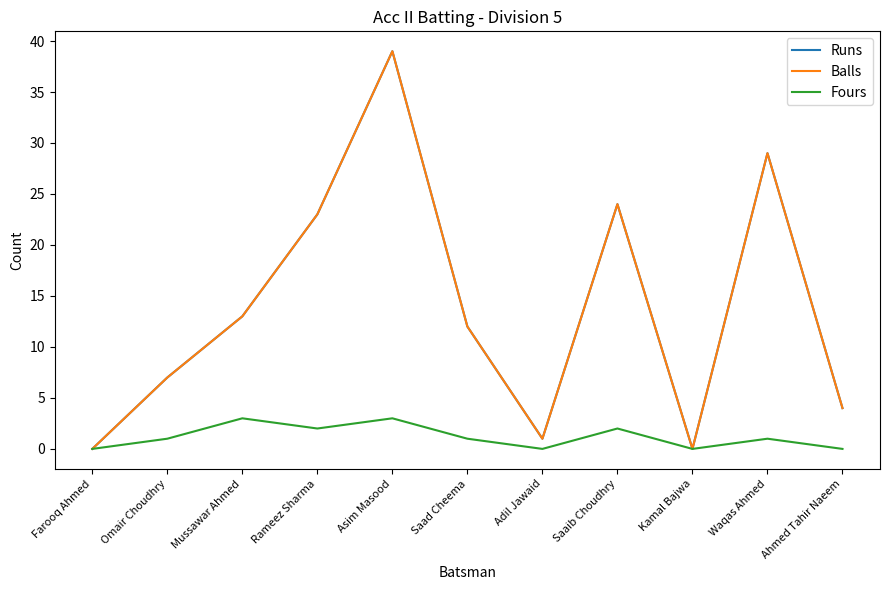

Does the chart have visible grid lines?

No